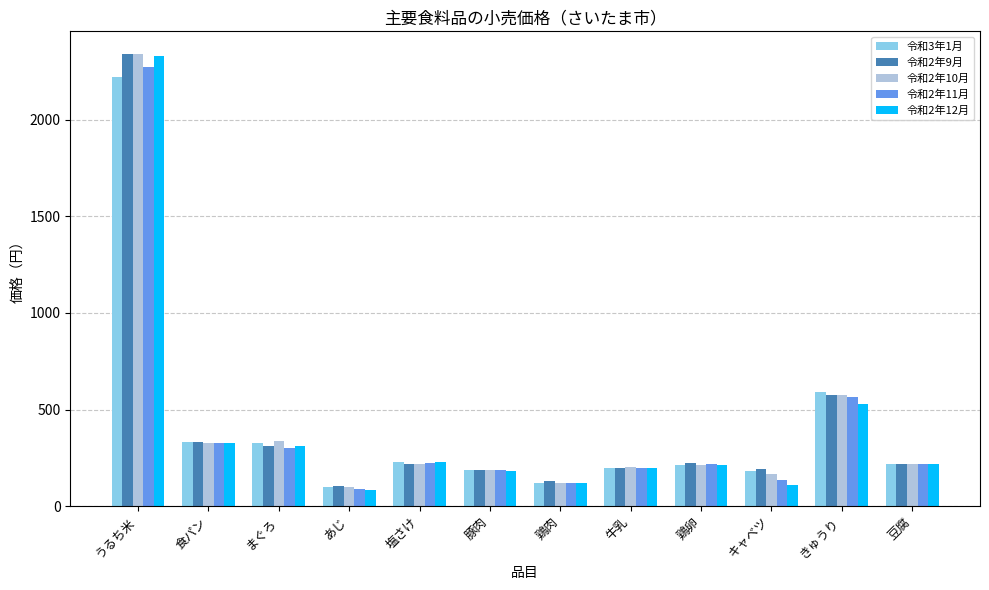

What is the difference between the maximum and minimum values in the 令和2年12月 series?

2245